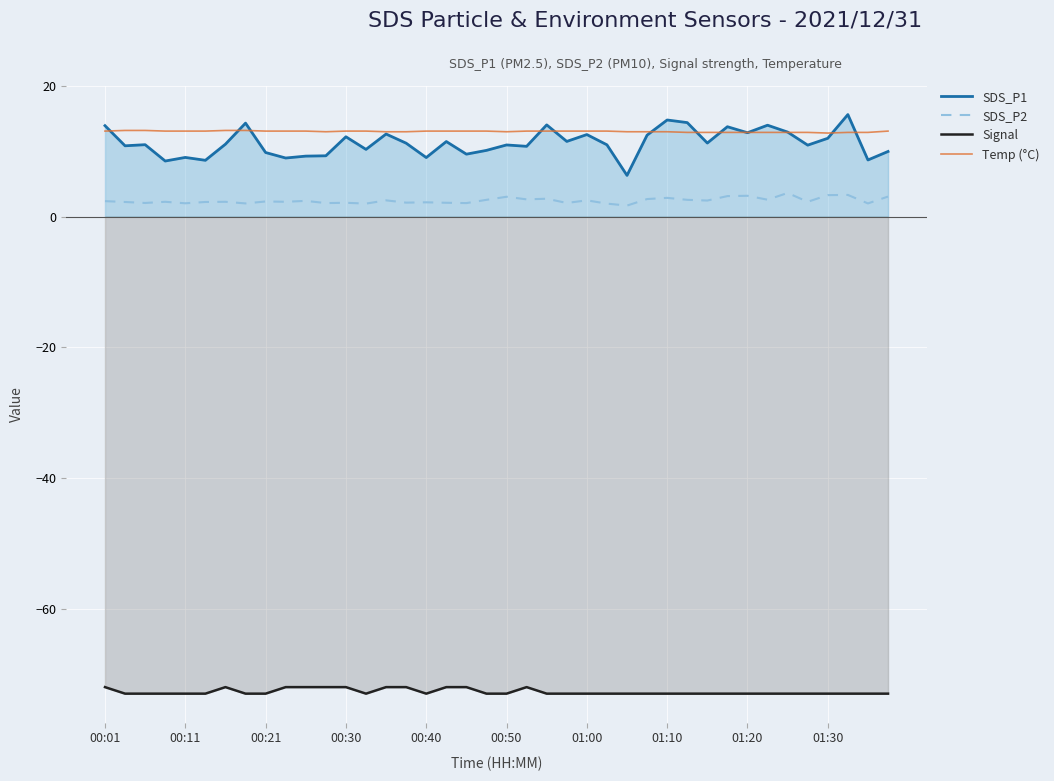

What is the maximum value for SDS_P1?

15.6